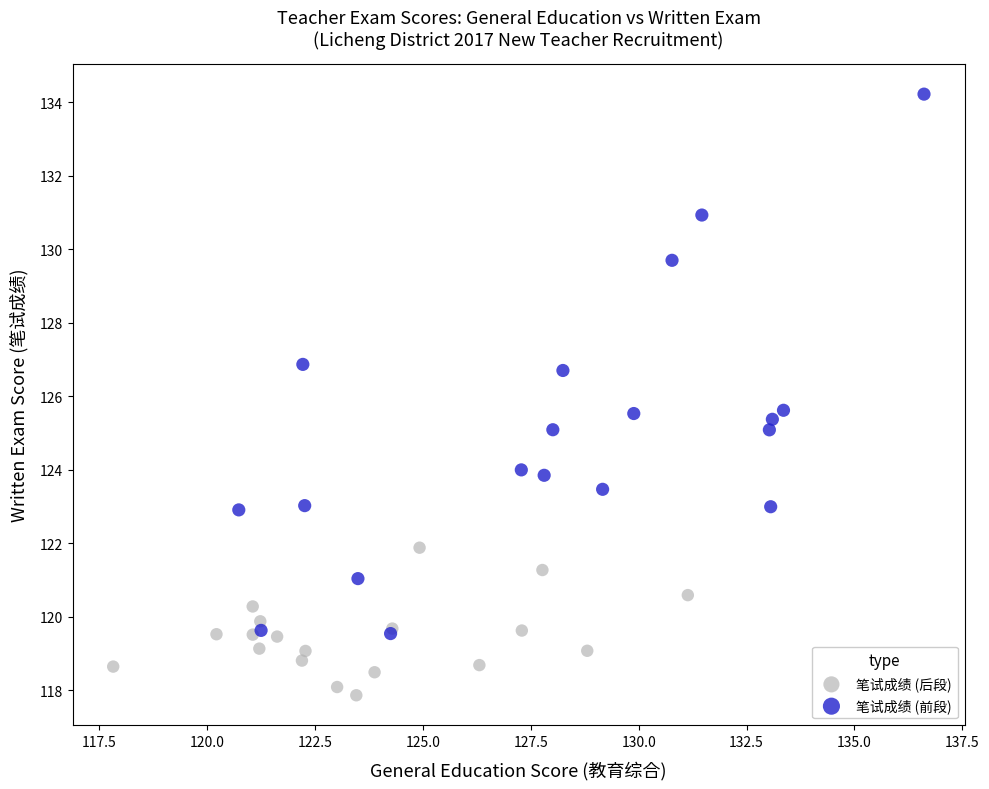

Which series has the widest spread of Y values?

笔试成绩 (前段)